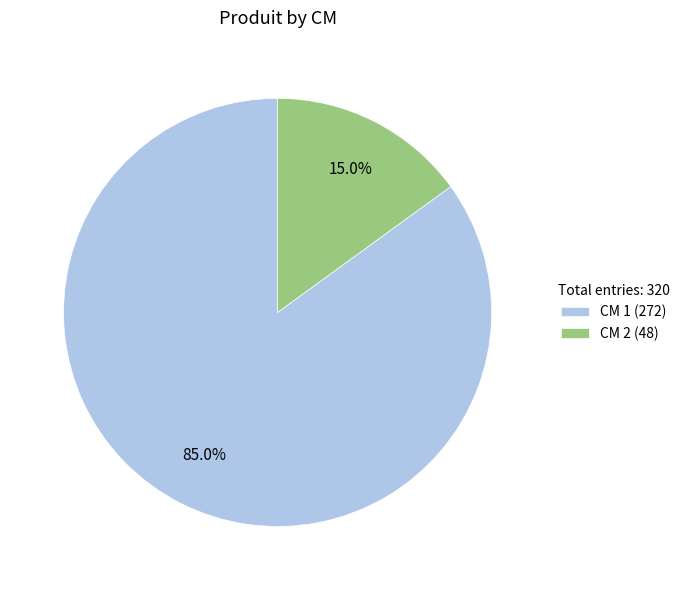

Count the number of slices in the pie.

2